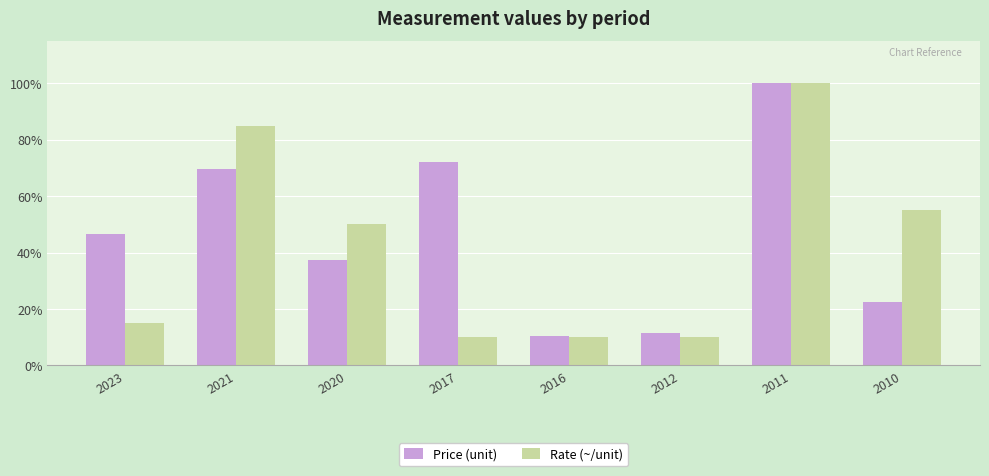

Which series has the largest range (max minus min)?

Rate (~/unit)